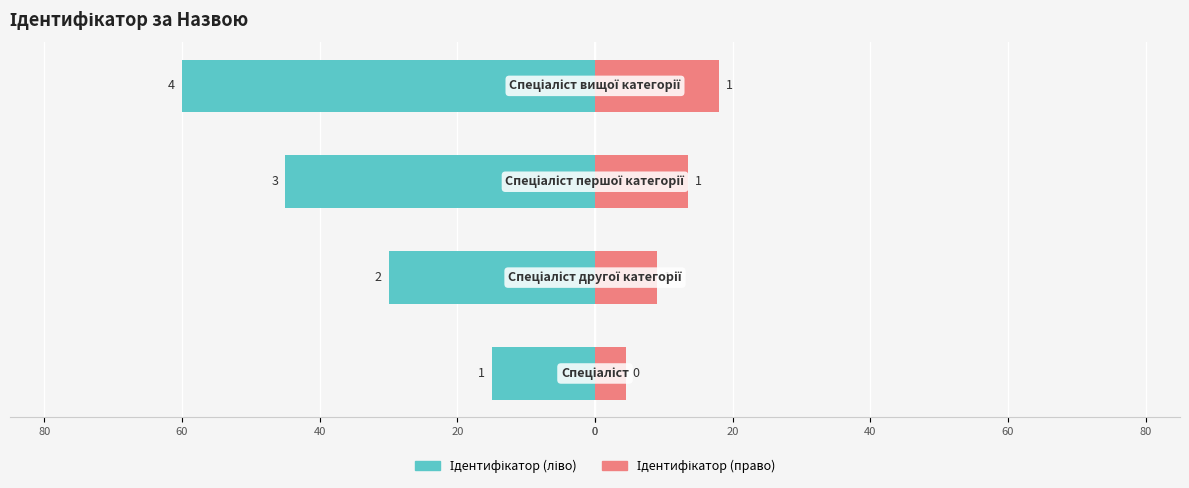

What are all the series names shown in the legend?

Ідентифікатор (ліво), Ідентифікатор (право)